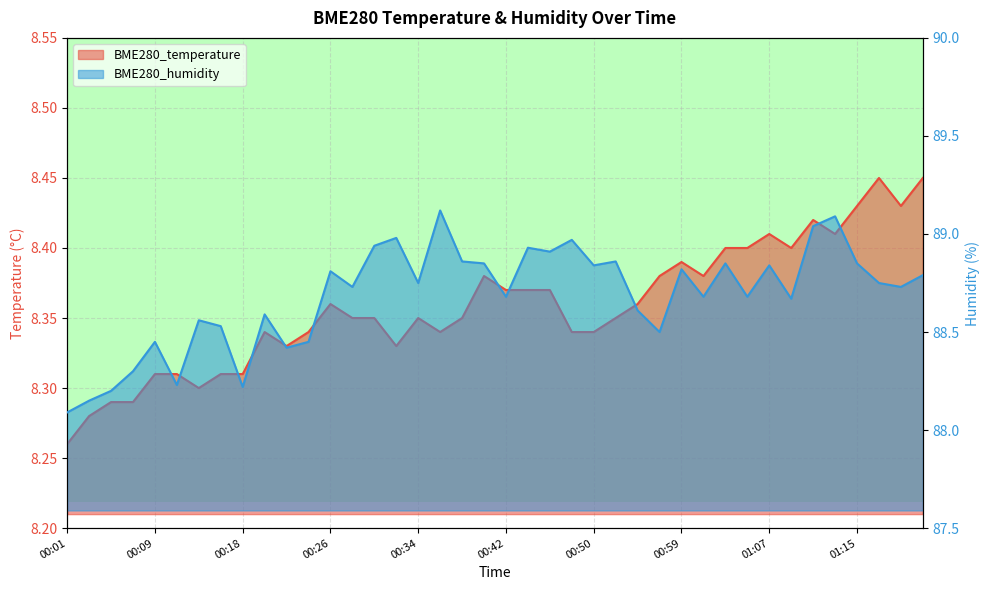

Where is BME280_humidity nearest to the value 88?

00:01